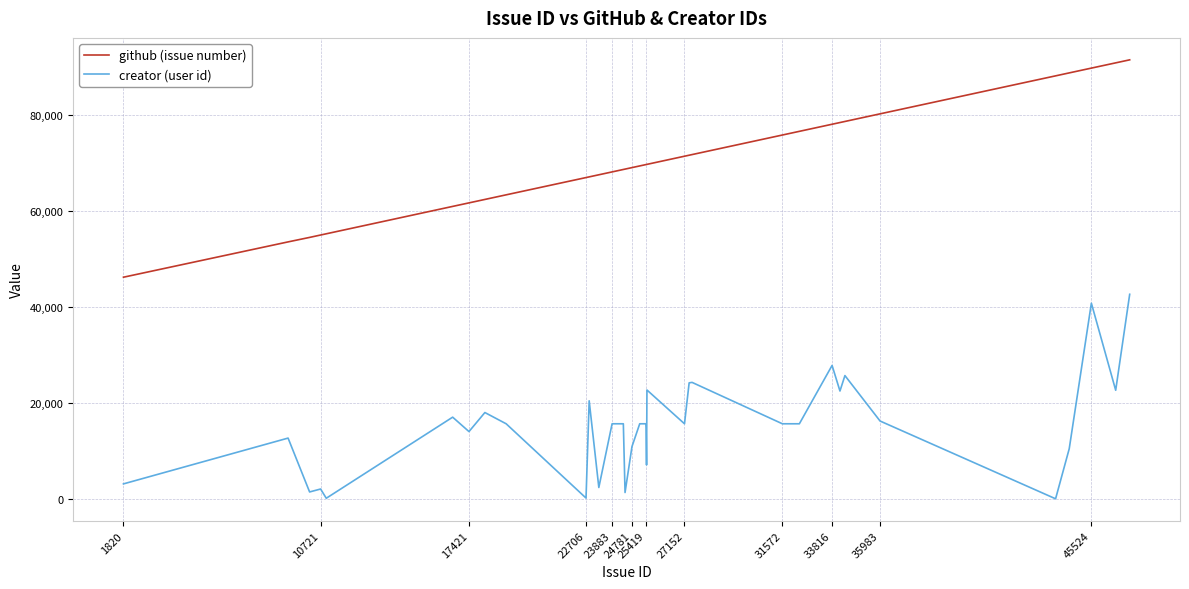

Does the chart have visible grid lines?

Yes